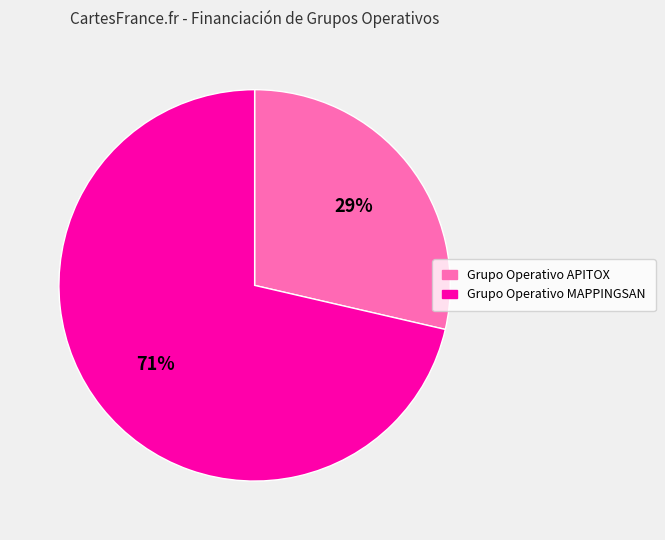

Which category has the biggest portion of the pie?

Grupo Operativo MAPPINGSAN